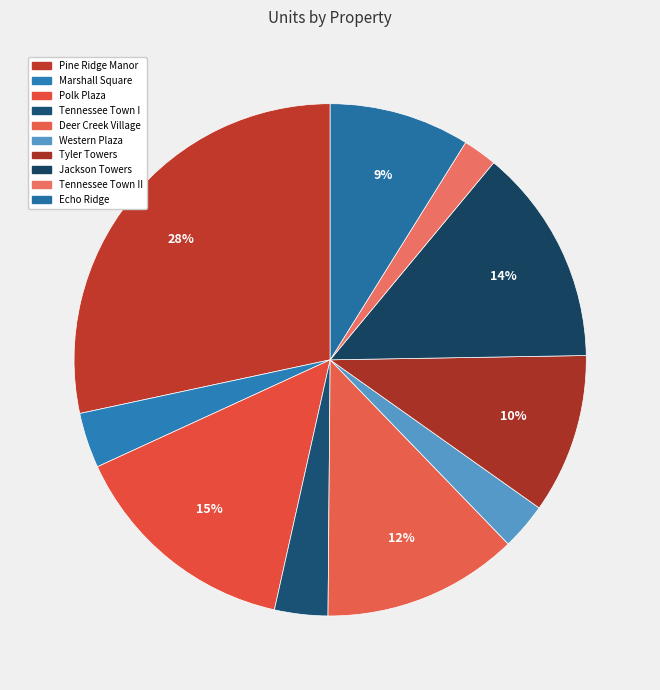

What is the largest slice in the pie chart?

Pine Ridge Manor